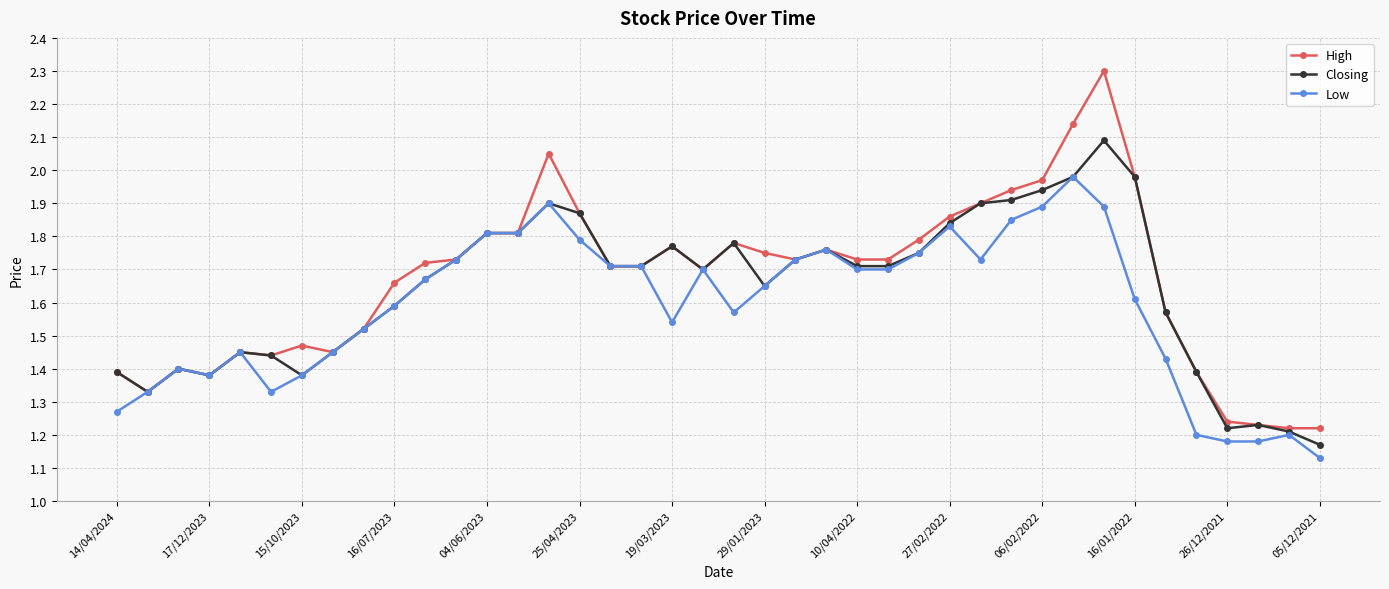

Which series has the largest range (max minus min)?

High